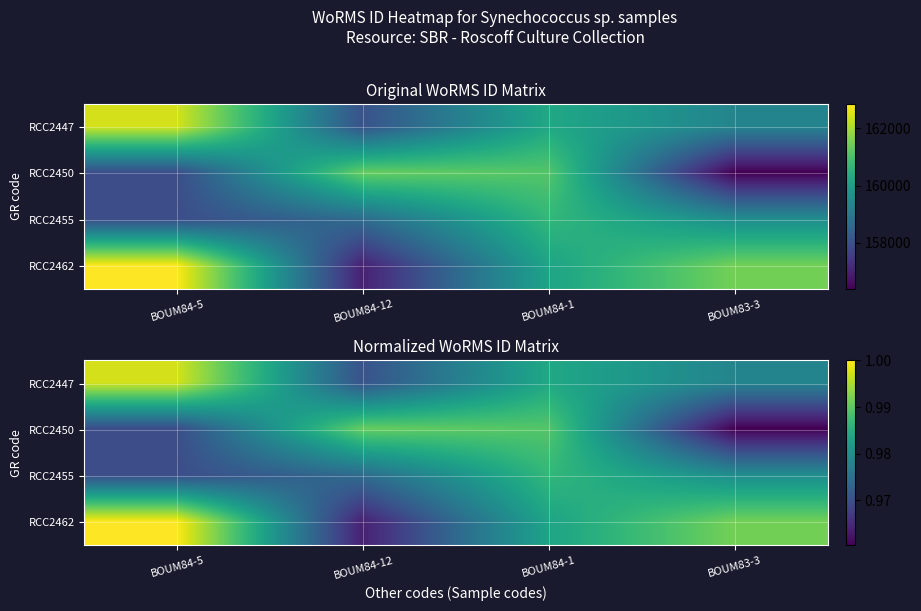

The value of RCC2447 at BOUM84-1 is 0.3. True or false?

False